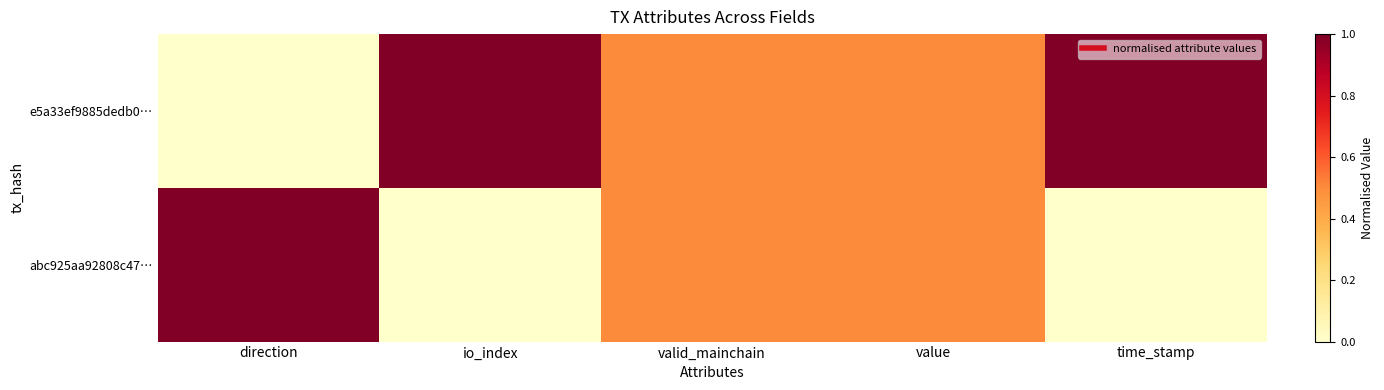

At time_stamp, list the series in order from largest to smallest.

e5a33ef9885dedb0…, abc925aa92808c47…